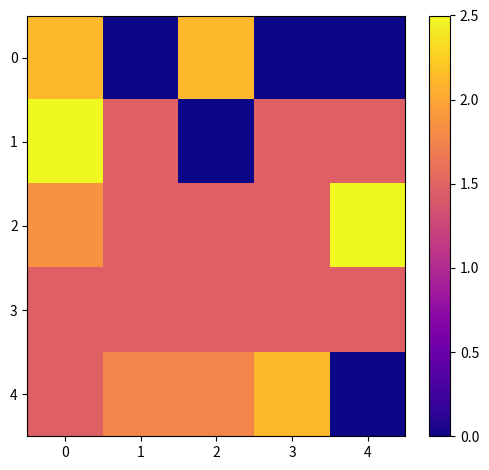

At how many categories does at least one series exceed 0?

5